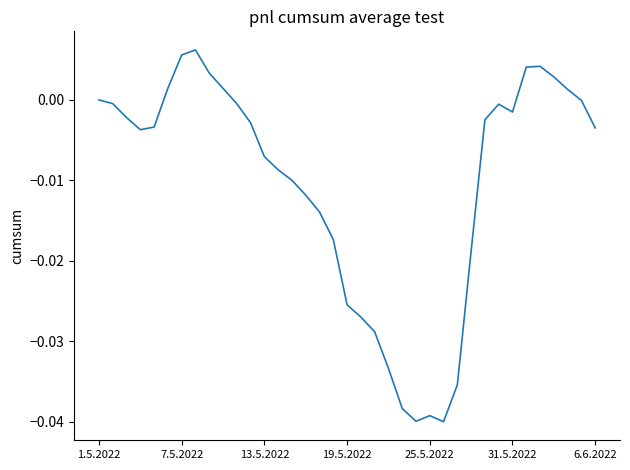

Which category has the highest value across all series?

7